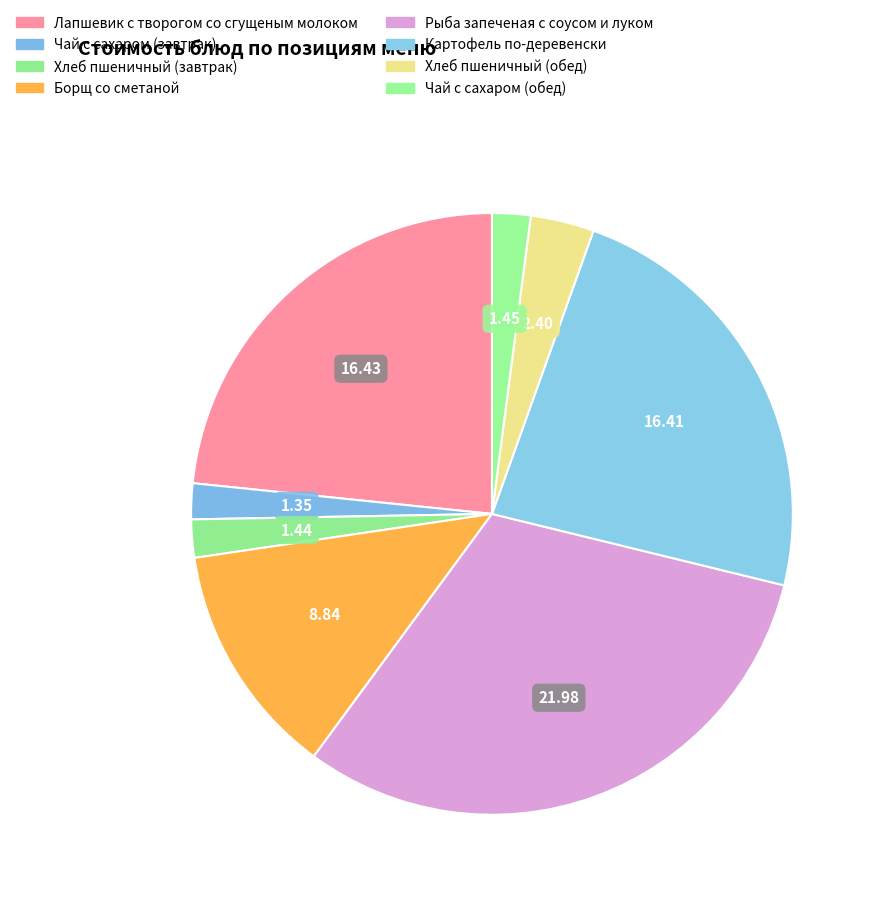

What is the smallest slice in the pie chart?

Чай с сахаром (завтрак)